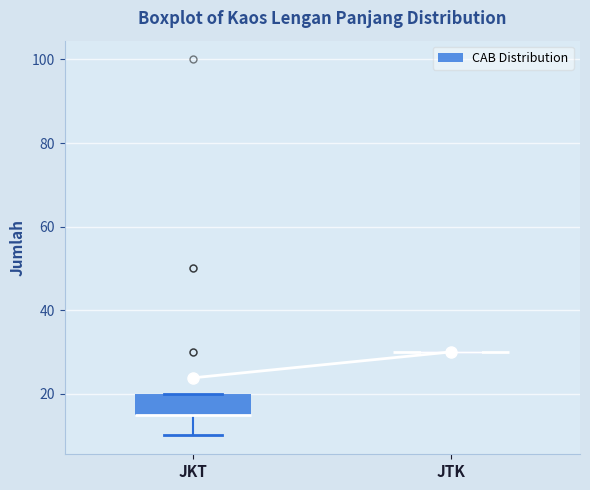

Reading left to right, read every box against the y-axis: the position of its median line, the range the box covers, and the ends of its whiskers. The values are not printed on the chart, so give them approximately, as read against the axis.

JKT: median 16 (drawn on the box's lower edge), box 16 to 20, whiskers 10 to 20
JTK: box collapsed to a line at 30, whiskers 30 to 30